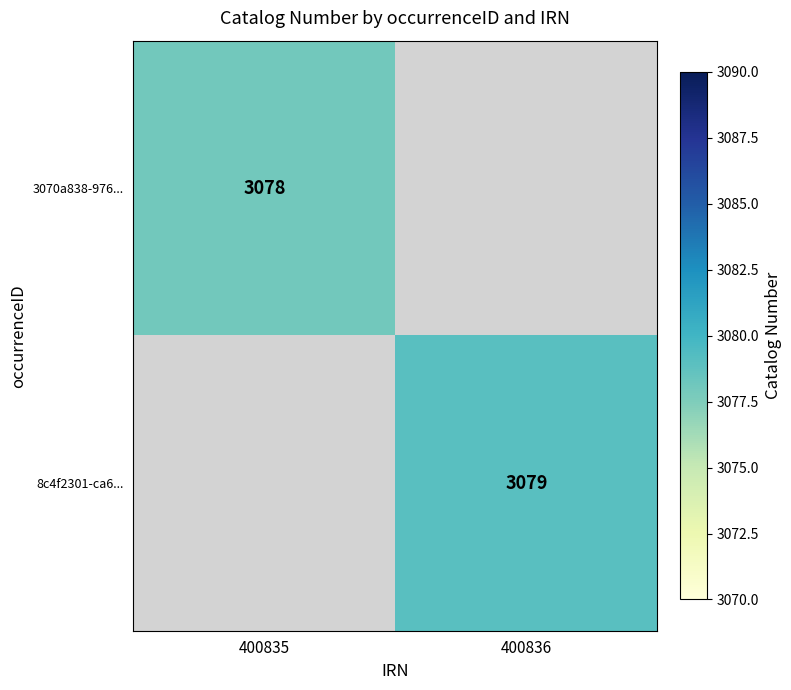

How many data points does each series have?

2